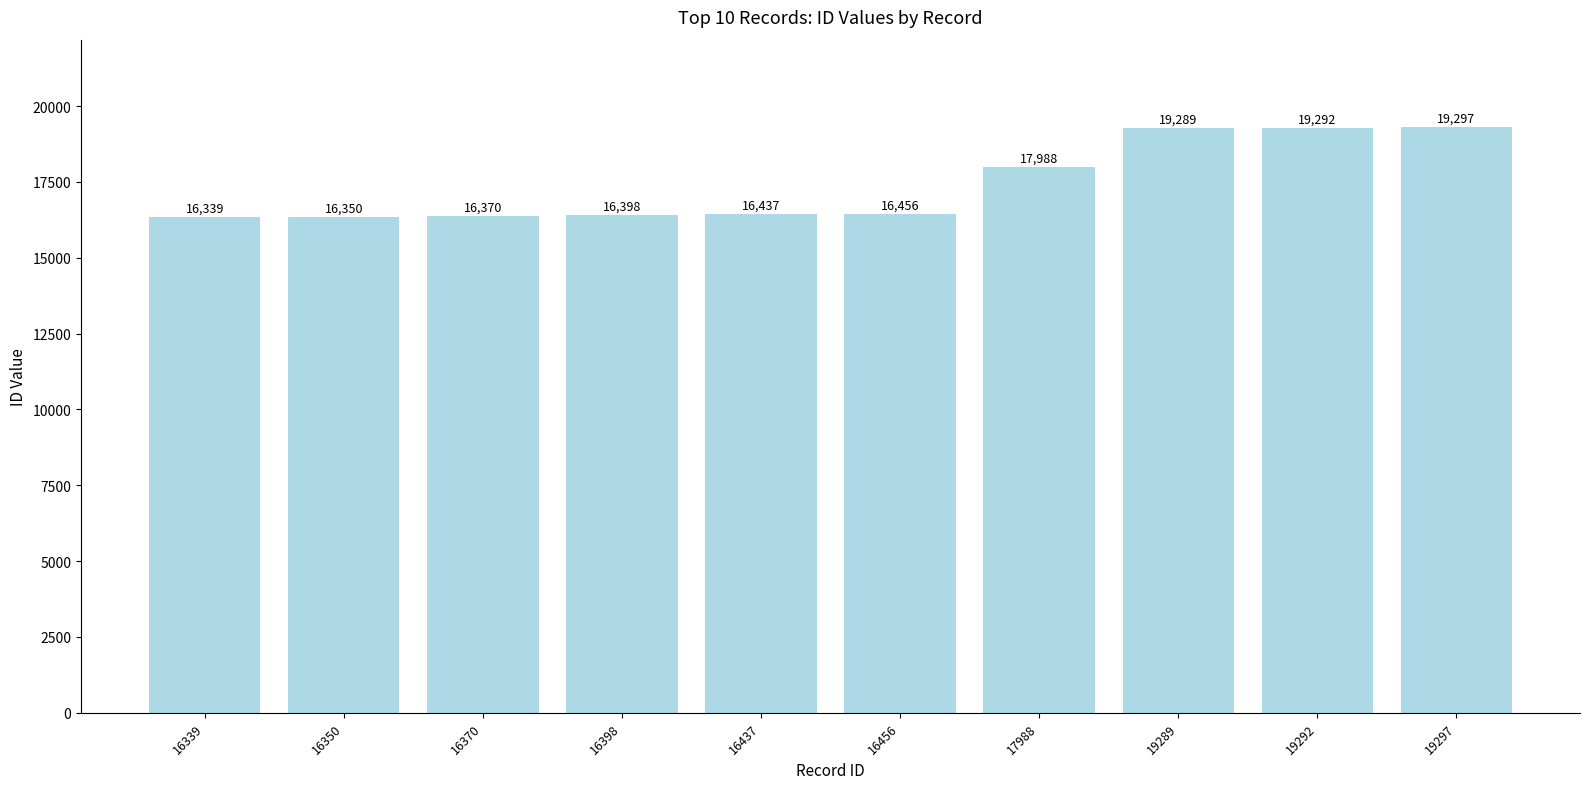

What value does the data have at 19292, to the nearest 10?

19290